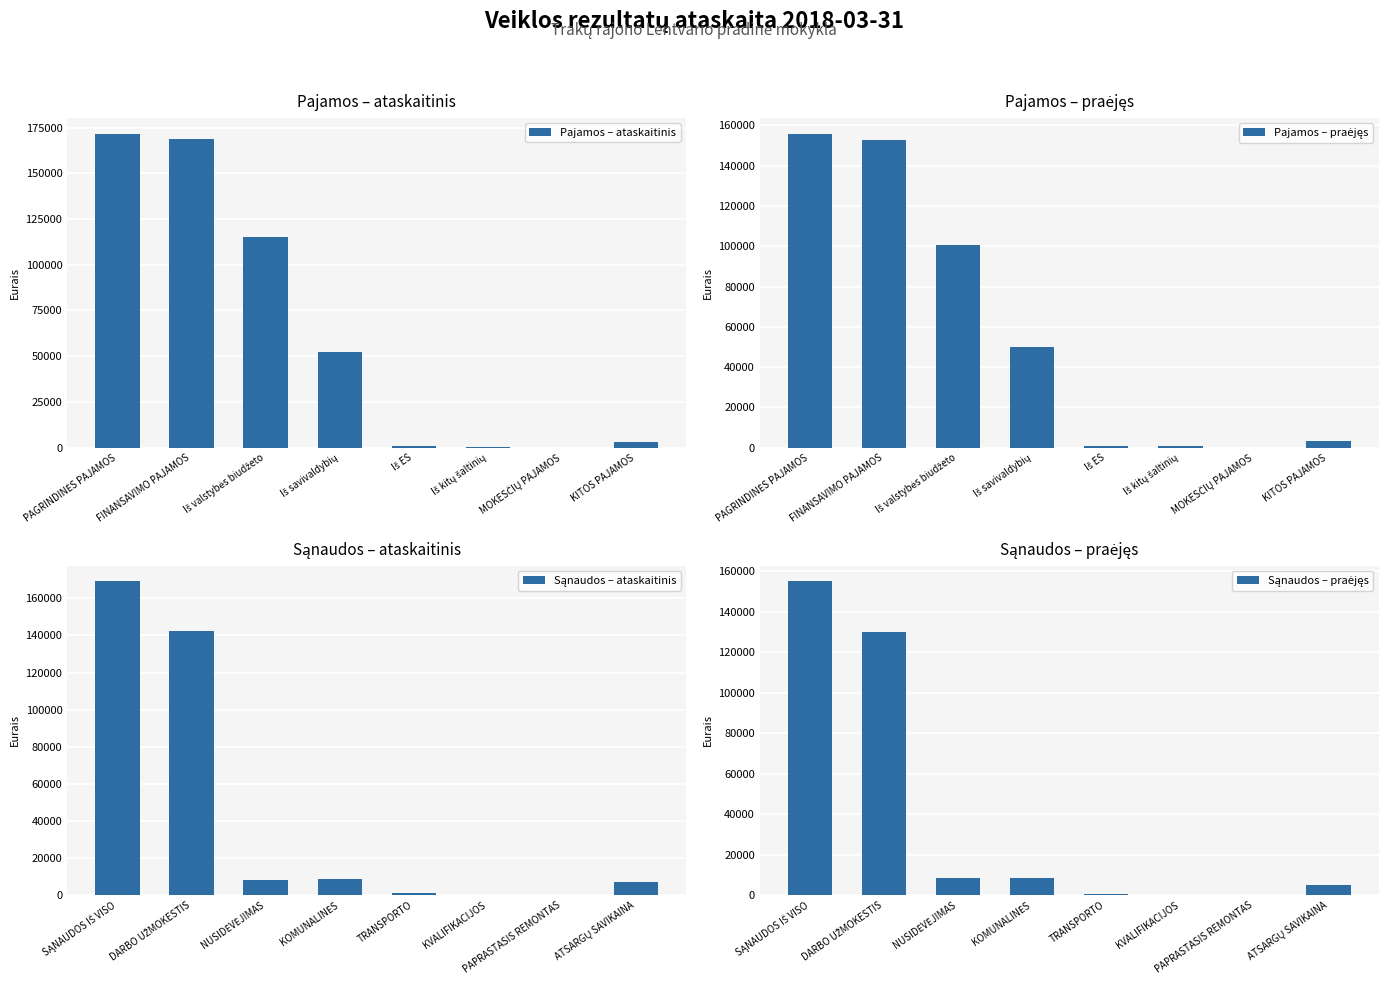

Count the number of categories in the chart.

8